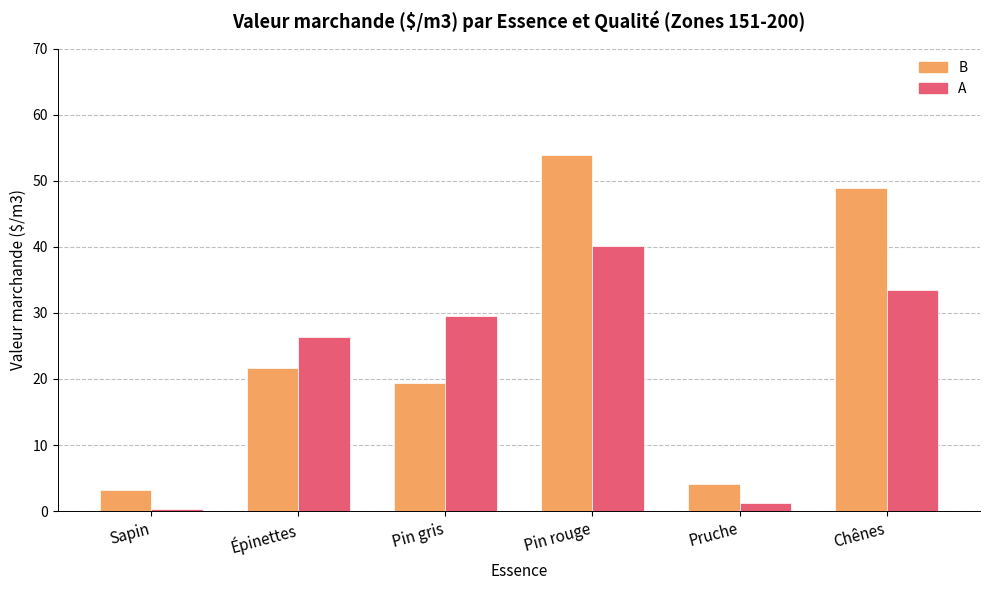

How many bars are there in total?

12